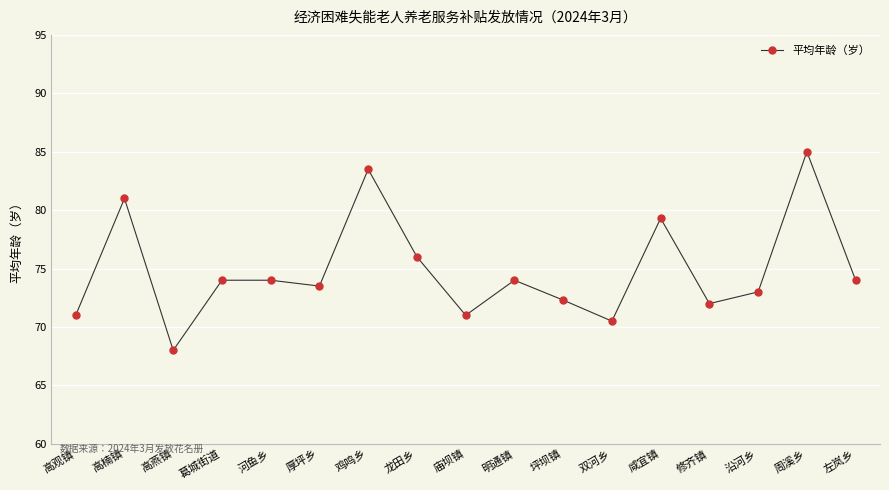

How many values are below 74?

8